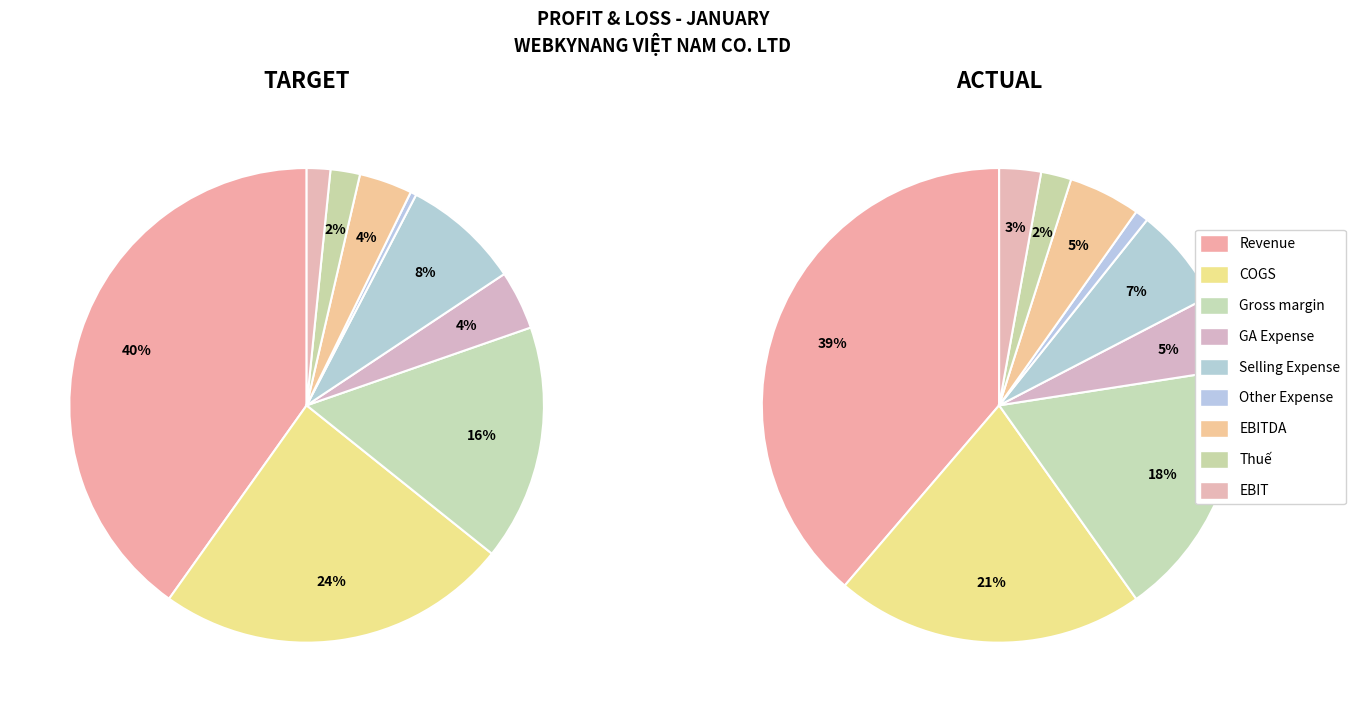

Rank the series by their maximum value, from lowest to highest.

ACTUAL, TARGET